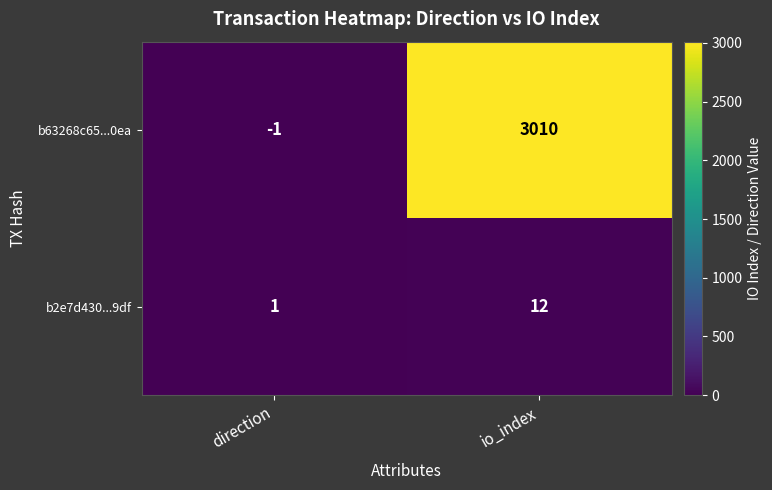

The value of b2e7d430...9df at direction is 1. True or false?

True